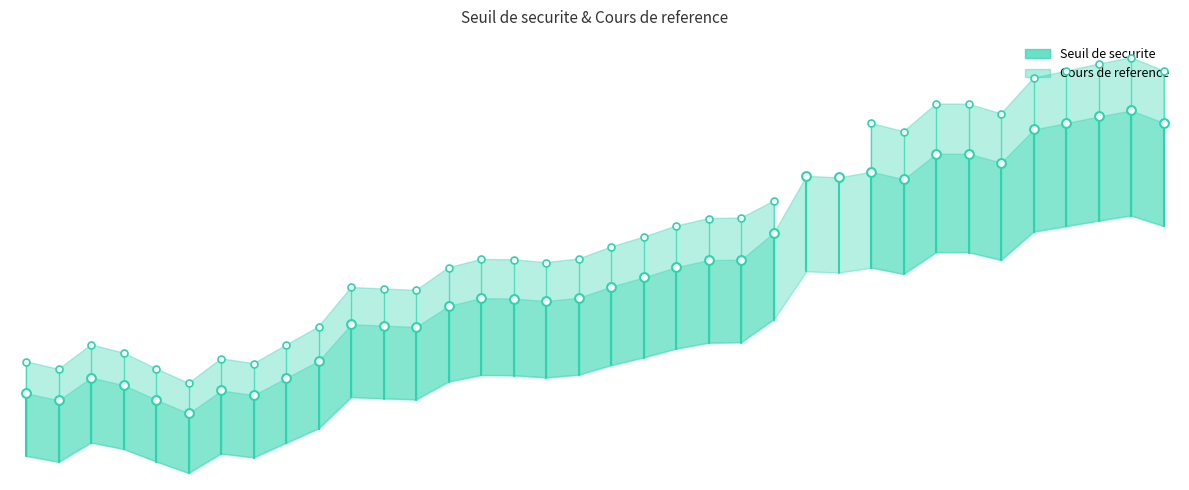

Between 2025-03-04 and 2025-03-31, which is larger?

2025-03-04